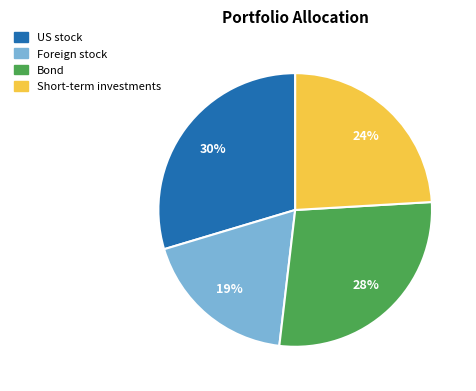

What is the smallest slice in the pie chart?

Foreign stock